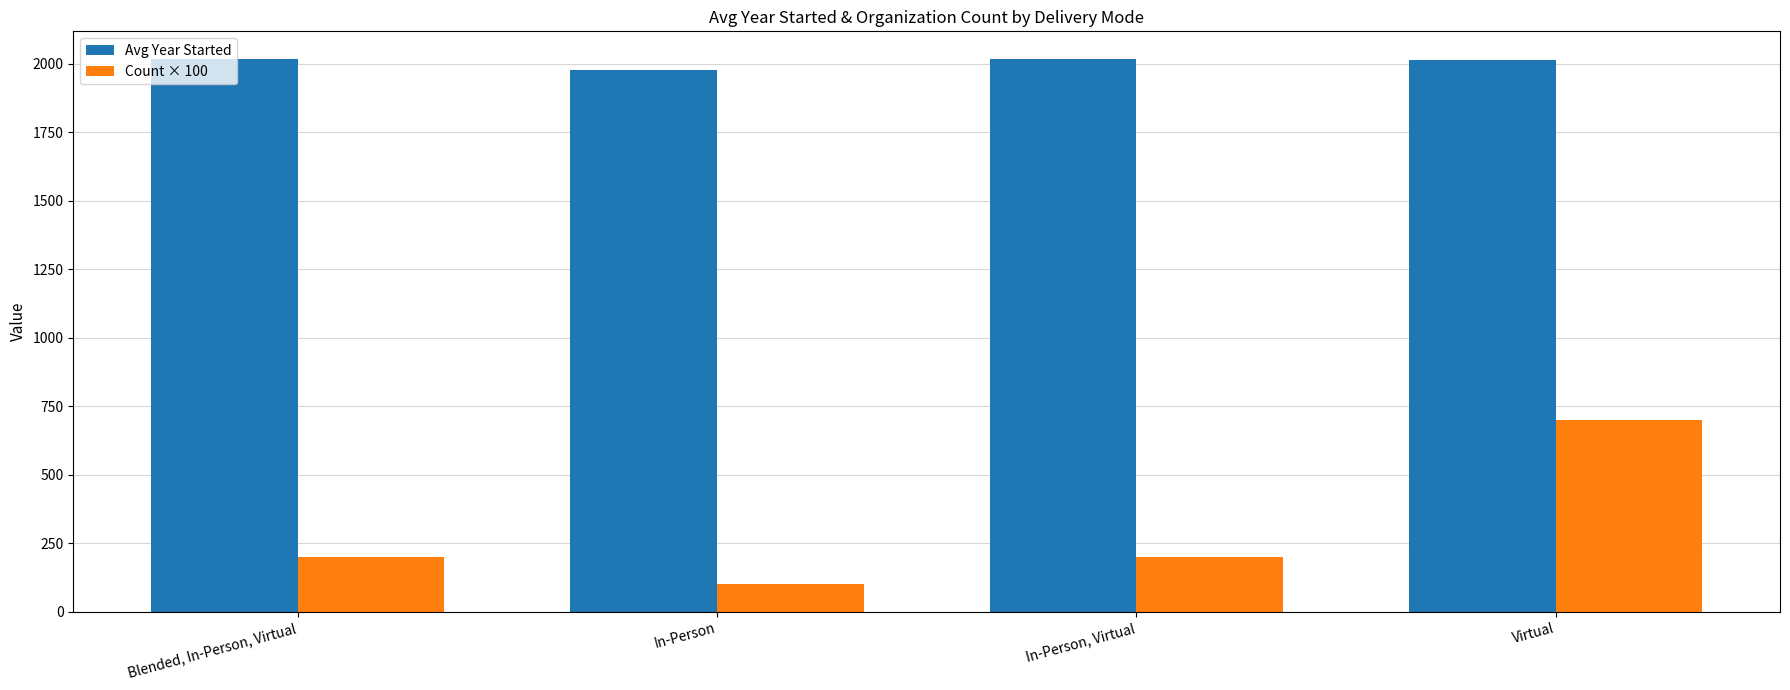

Which category has the lowest value across all series?

In-Person